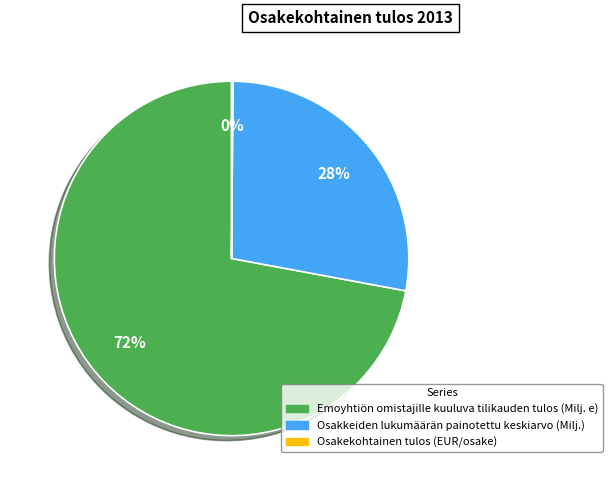

What percentage is the Emoyhtiön omistajille kuuluva tilikauden tulos (Milj. e) slice, to the nearest percent?

72%